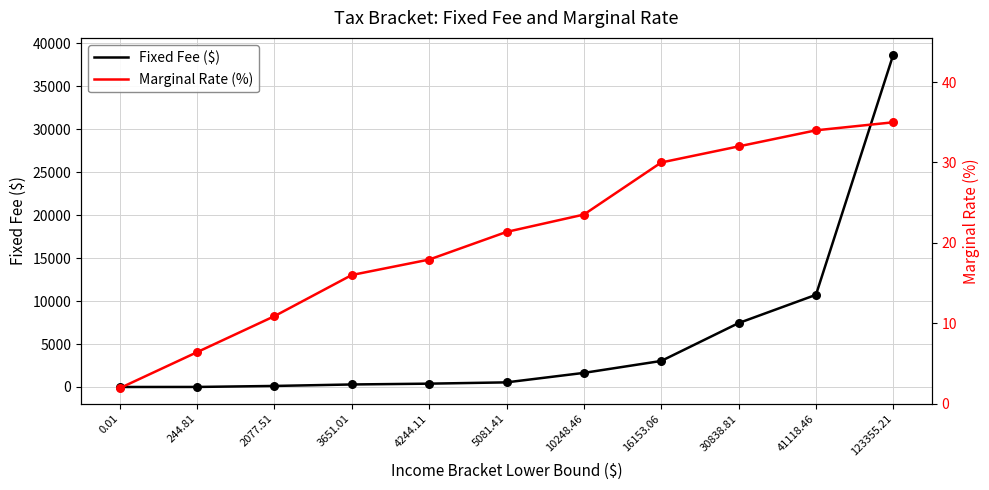

Which series contains the lowest Y value?

Fixed Fee ($)